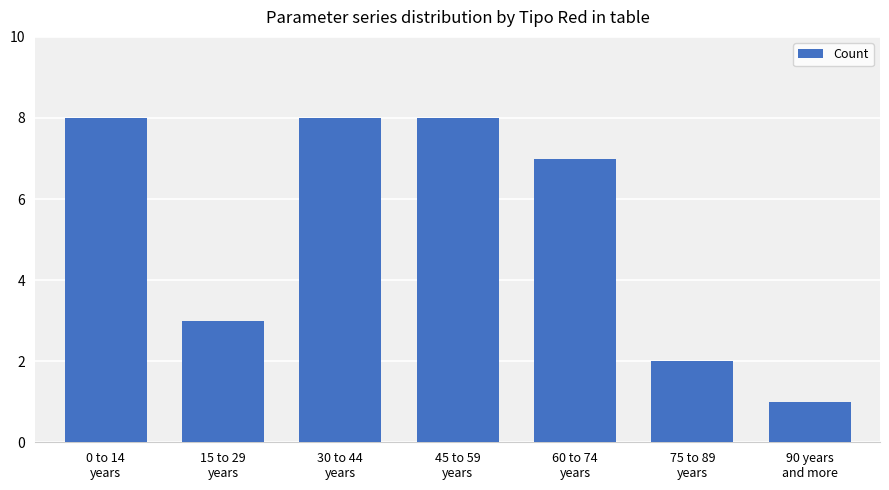

What is the difference between the maximum and second lowest values?

6